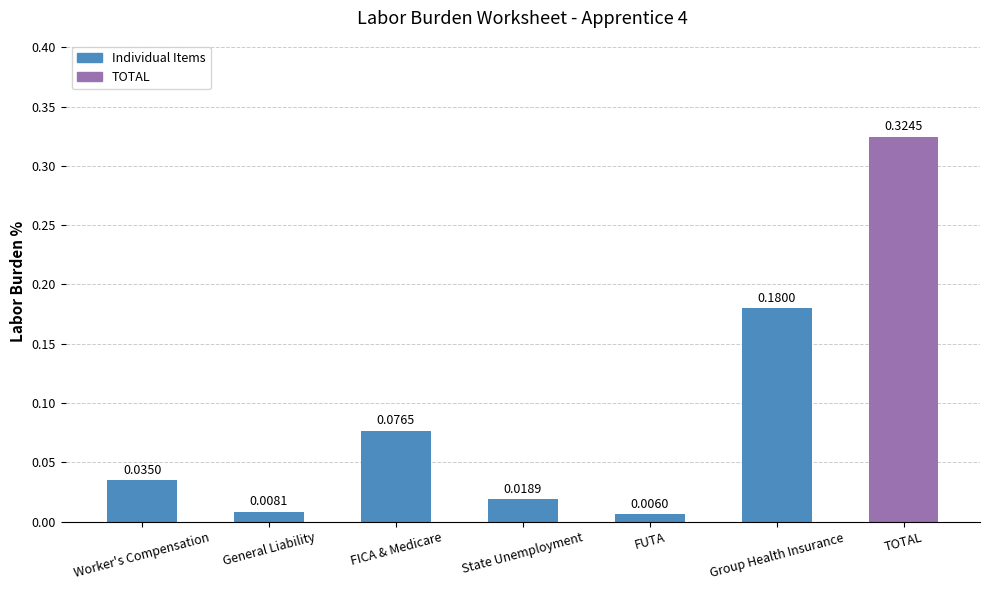

What is the label of the 3rd bar from the right?

FUTA